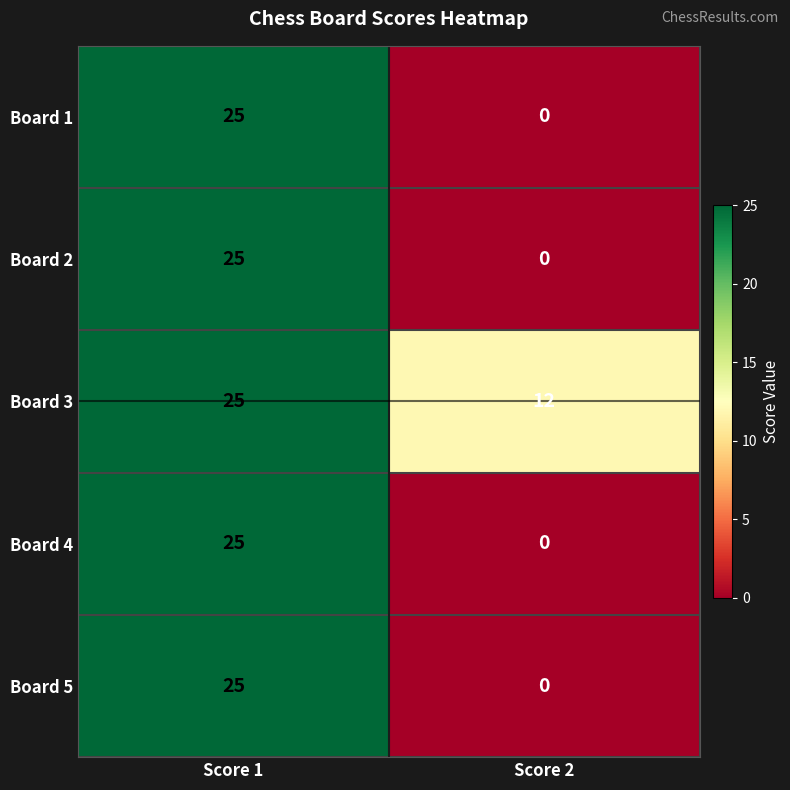

Is it true that Board 4 equals 25 at Score 1?

True